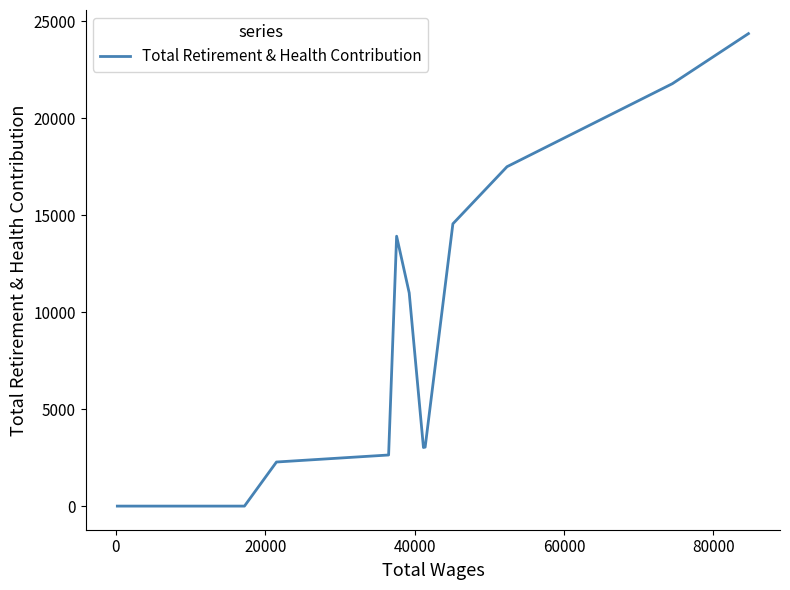

What is the difference between the maximum and minimum values?

24371